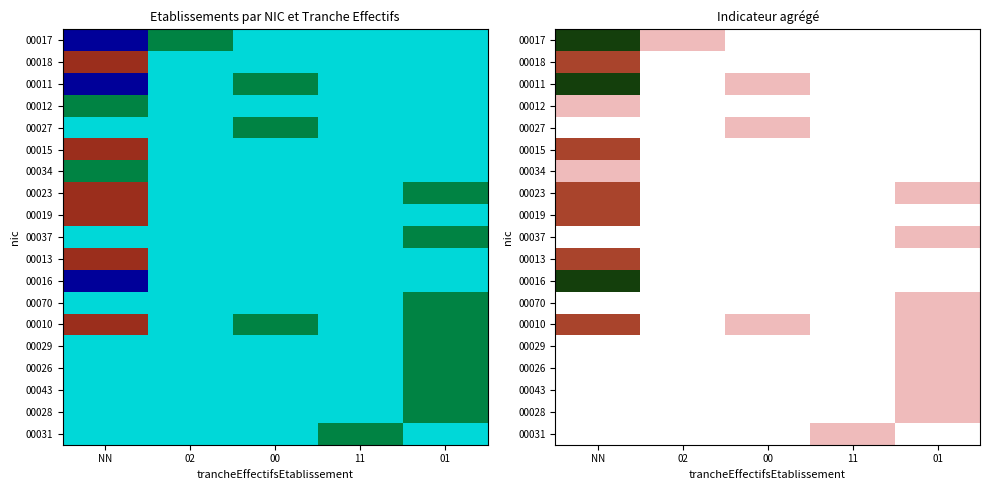

Is it true that 00016 equals 5 at NN?

False